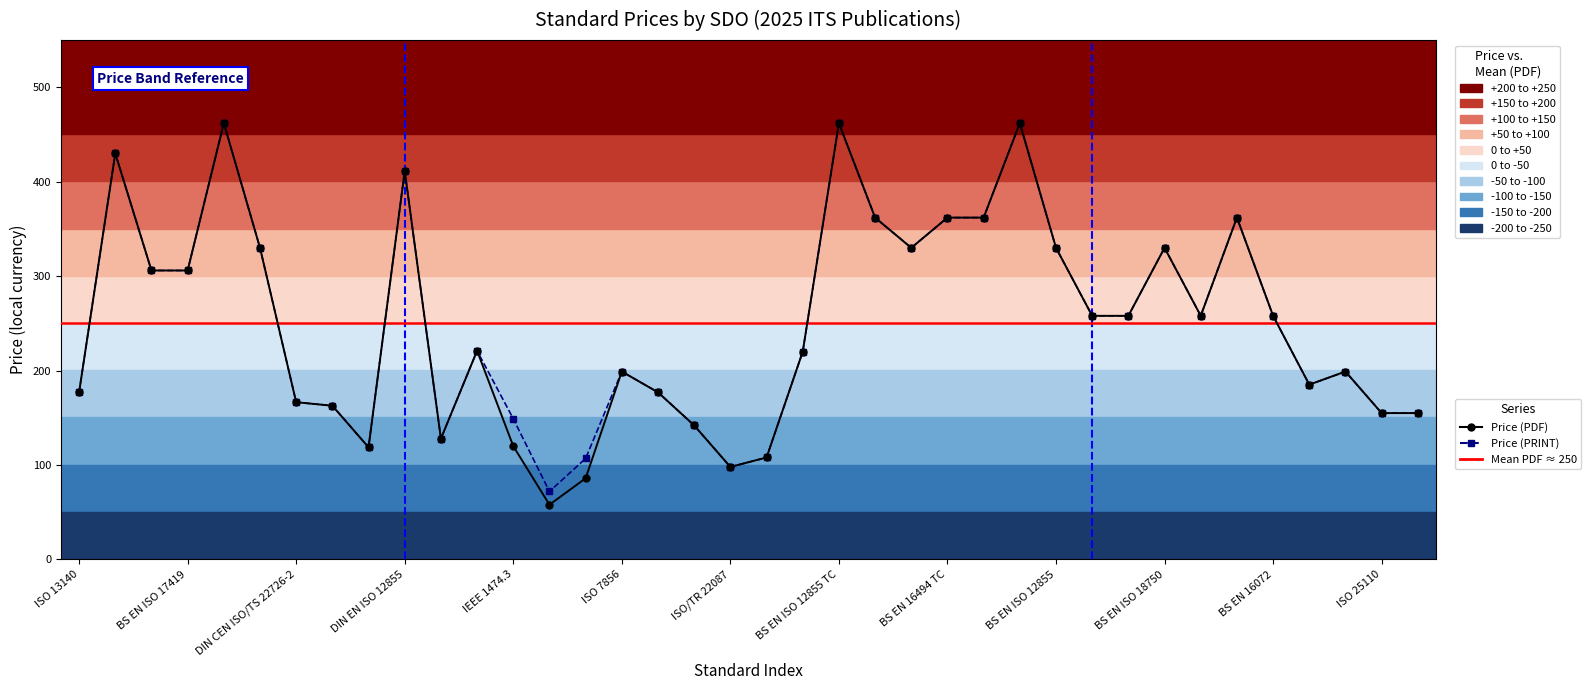

Reading right to left, list all the values displayed in this chart.

Price (PDF): 155.0	155.0	199.0	185.1	258.0	362.0	258.0	330.0	258.0	258.0	330.0	462.0	362.0	362.0	330.0	362.0	462.0	220.0	108.0	98.0	142.0	177.0	199.0	86.0	58.0	120.0	221.0	127.9	411.4	118.8	162.8	166.5	330.0	462.0	306.0	306.0	430.0	177.0
Price (PRINT): 155.0	155.0	199.0	185.1	258.0	362.0	258.0	330.0	258.0	258.0	330.0	462.0	362.0	362.0	330.0	362.0	462.0	220.0	108.0	98.0	142.0	177.0	199.0	107.0	72.0	149.0	221.0	127.9	411.4	118.8	162.8	166.5	330.0	462.0	306.0	306.0	430.0	177.0